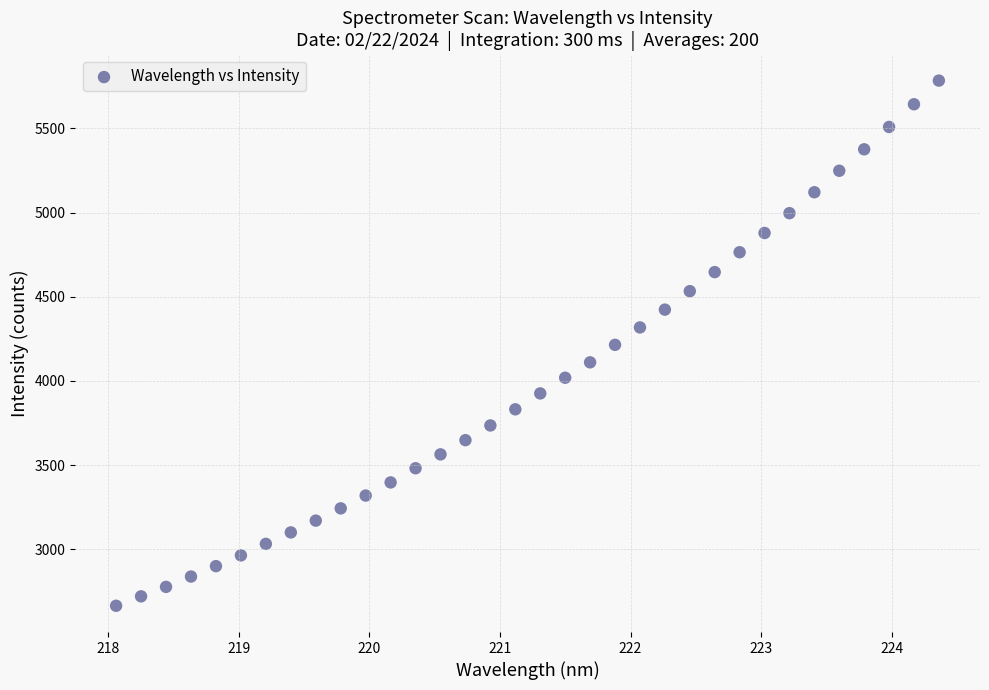

What is the range of X values (max minus min)?

6.3